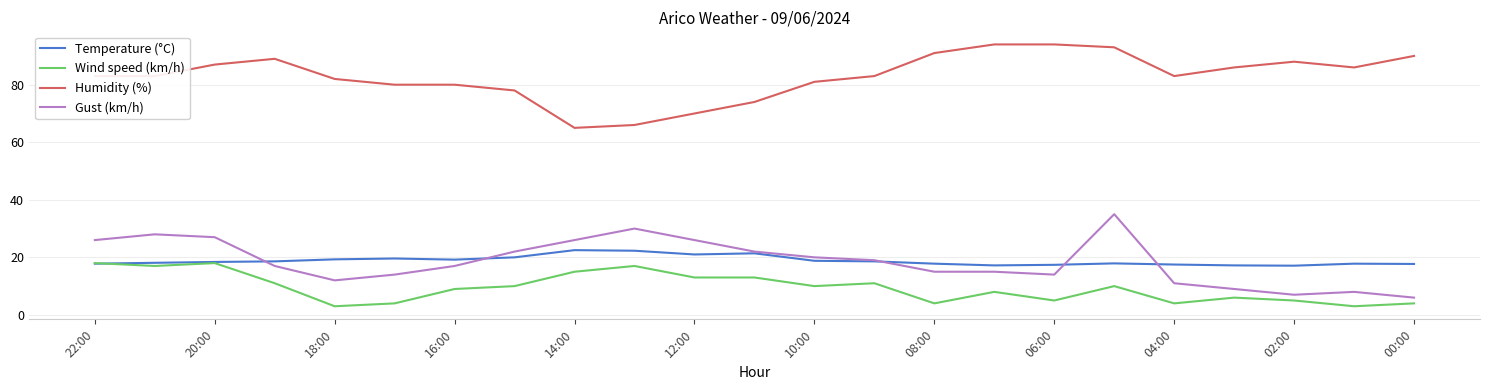

Which series has the largest total across all categories?

Humidity (%)